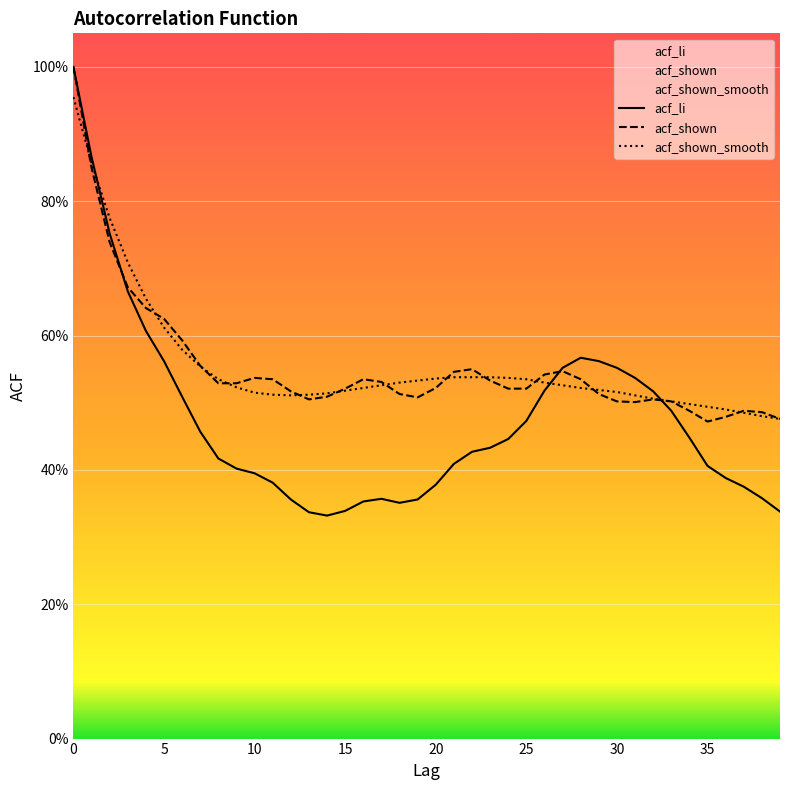

What is the minimum value for acf_shown_smooth?

0.5